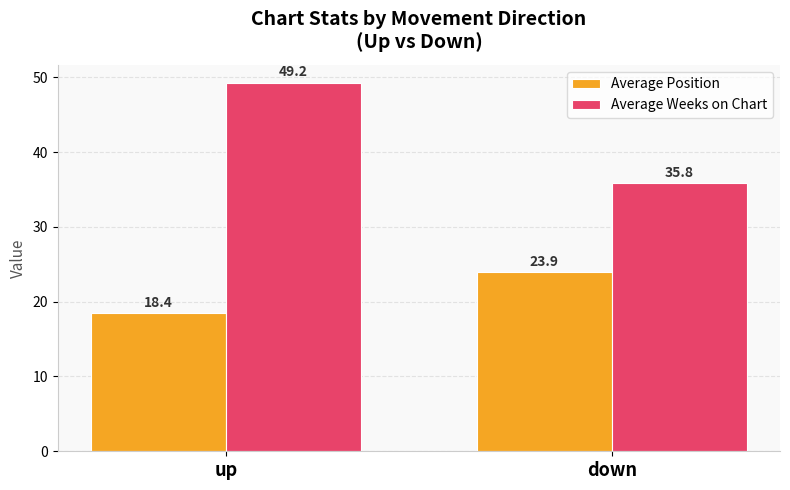

Reading right to left, extract all data points from this chart.

Average Position: down=23.9	up=18.4
Average Weeks on Chart: down=35.8	up=49.2